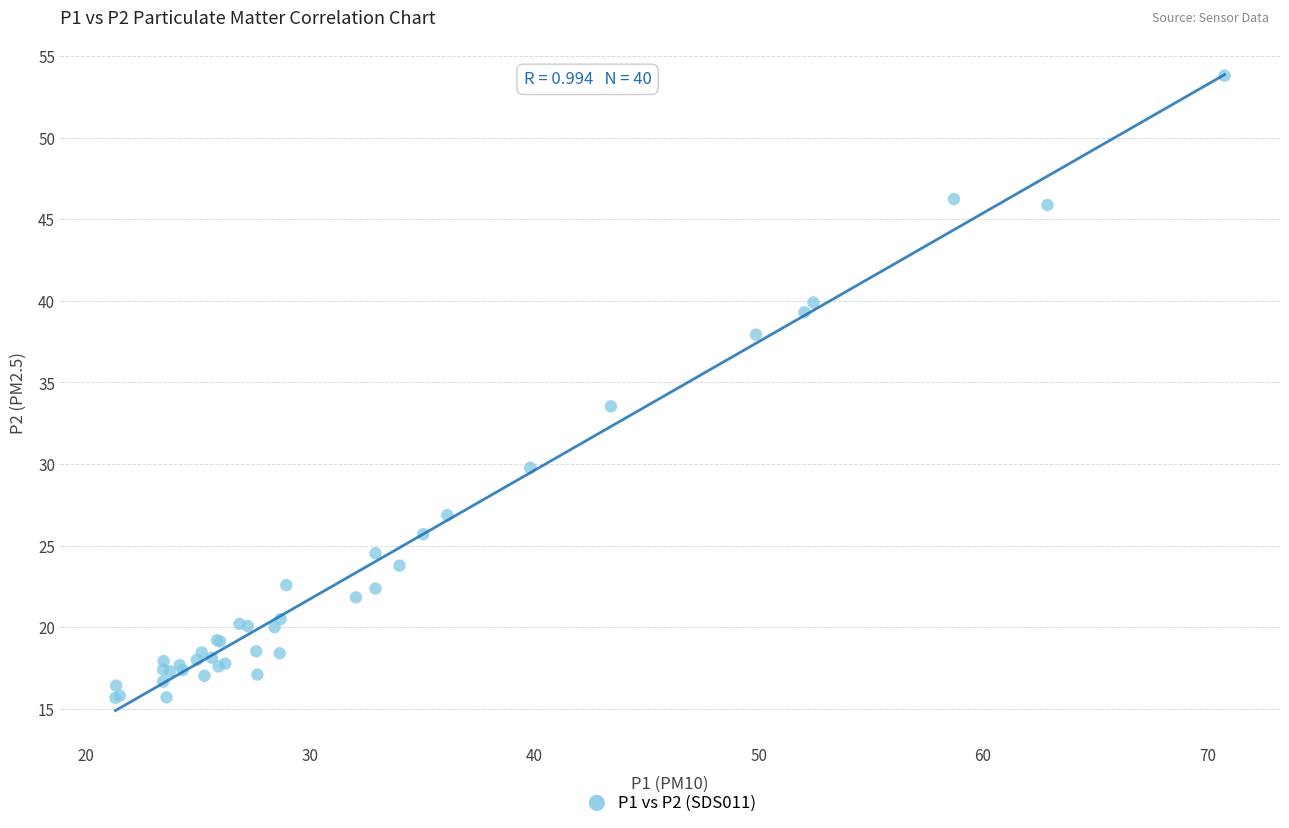

What Y value in the scatter plot is closest to 34?

33.5